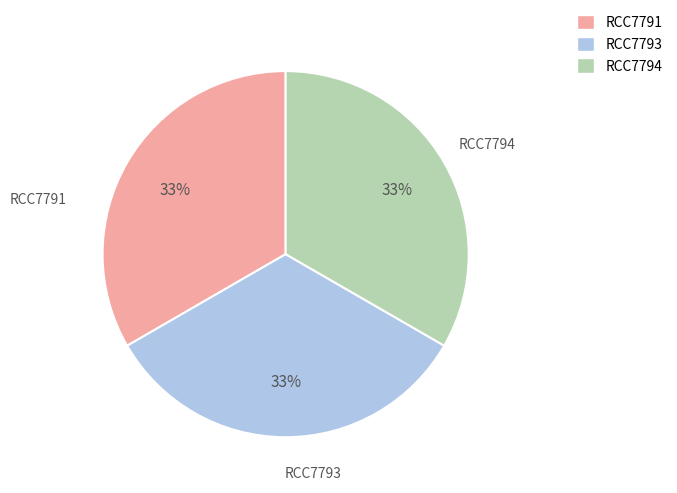

To the nearest percent, what is the combined percentage of RCC7791 and RCC7794?

67%